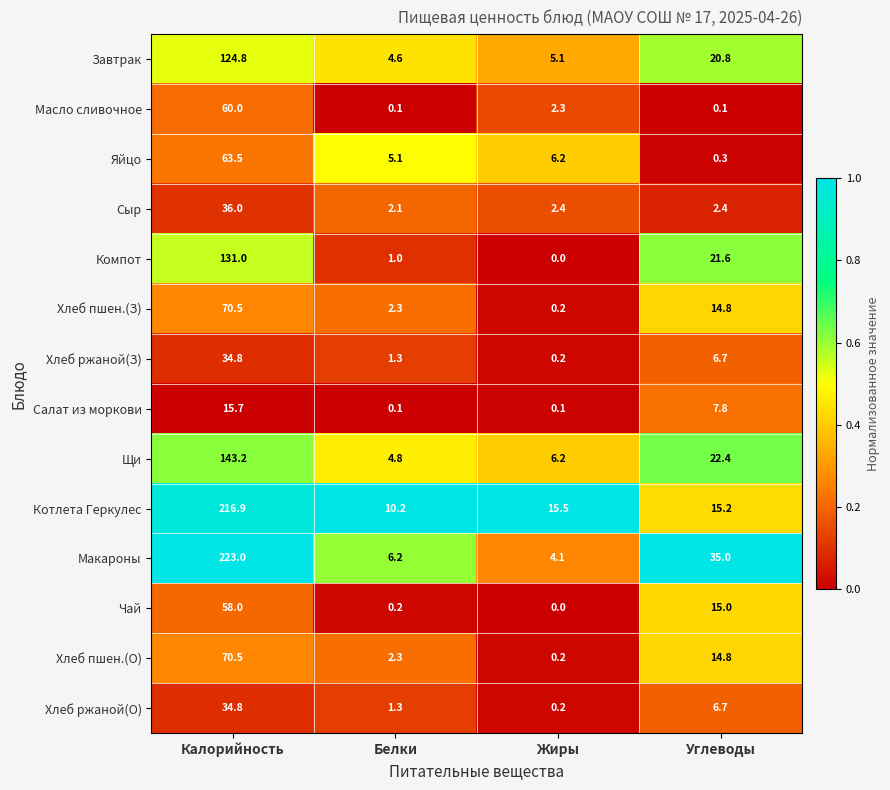

How many values in the Хлеб пшен.(З) series are below 14?

2